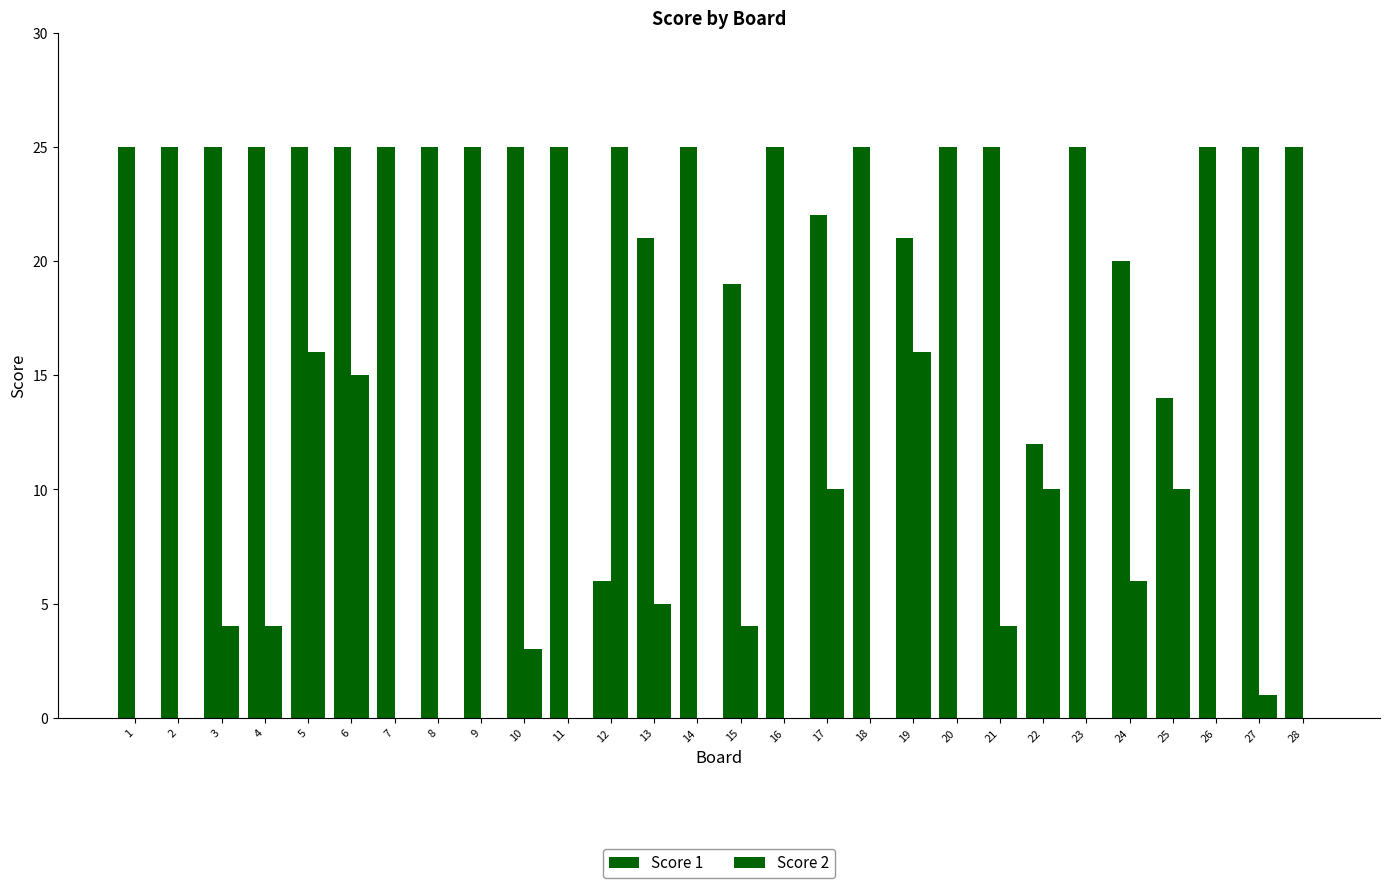

Count the number of categories in the chart.

28